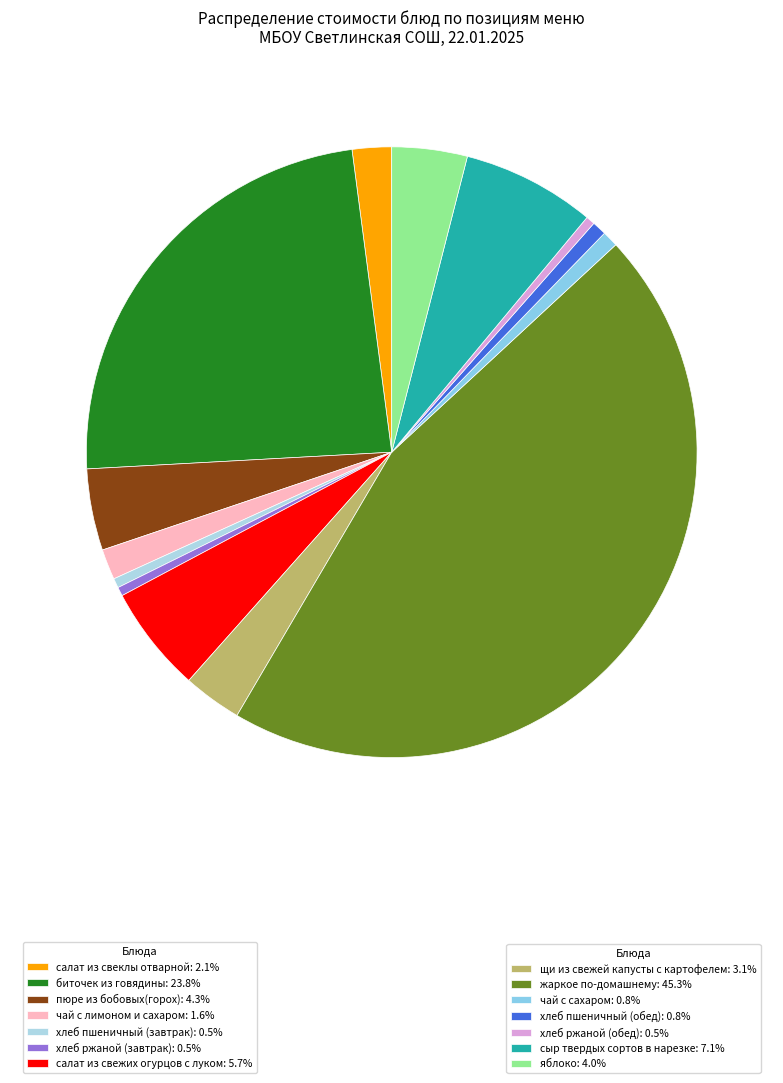

Which slice is the smallest?

хлеб ржаной (завтрак)